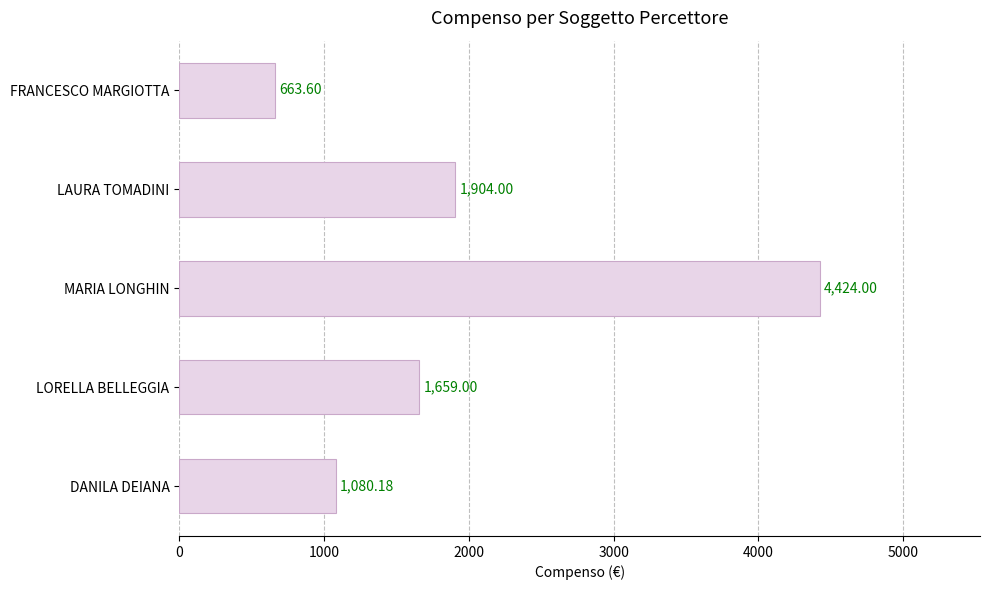

Rank the categories by value from highest to lowest.

MARIA LONGHIN, LAURA TOMADINI, LORELLA BELLEGGIA, DANILA DEIANA, FRANCESCO MARGIOTTA